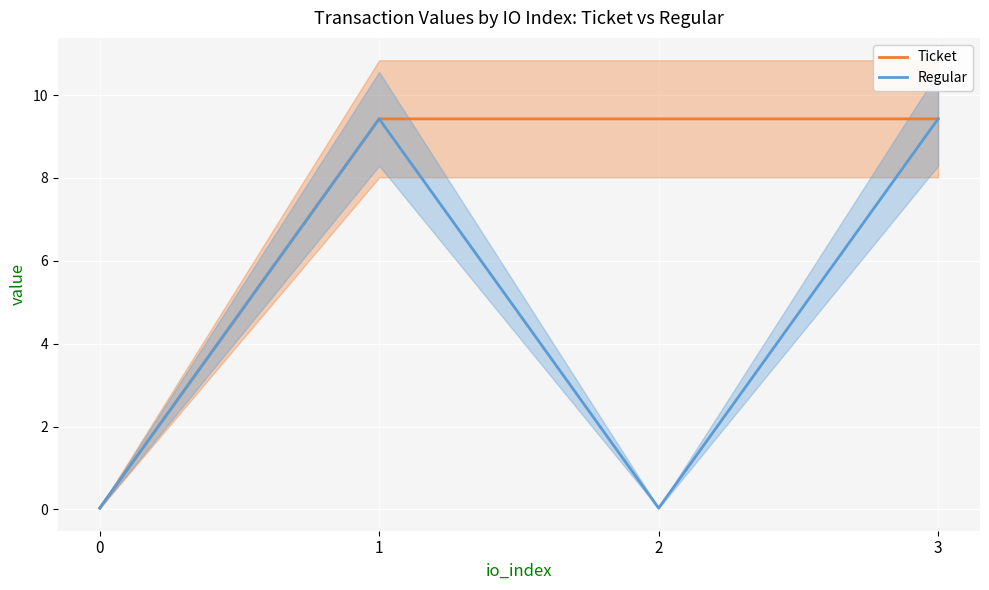

At 2, list the series in order from smallest to largest.

Regular, Ticket